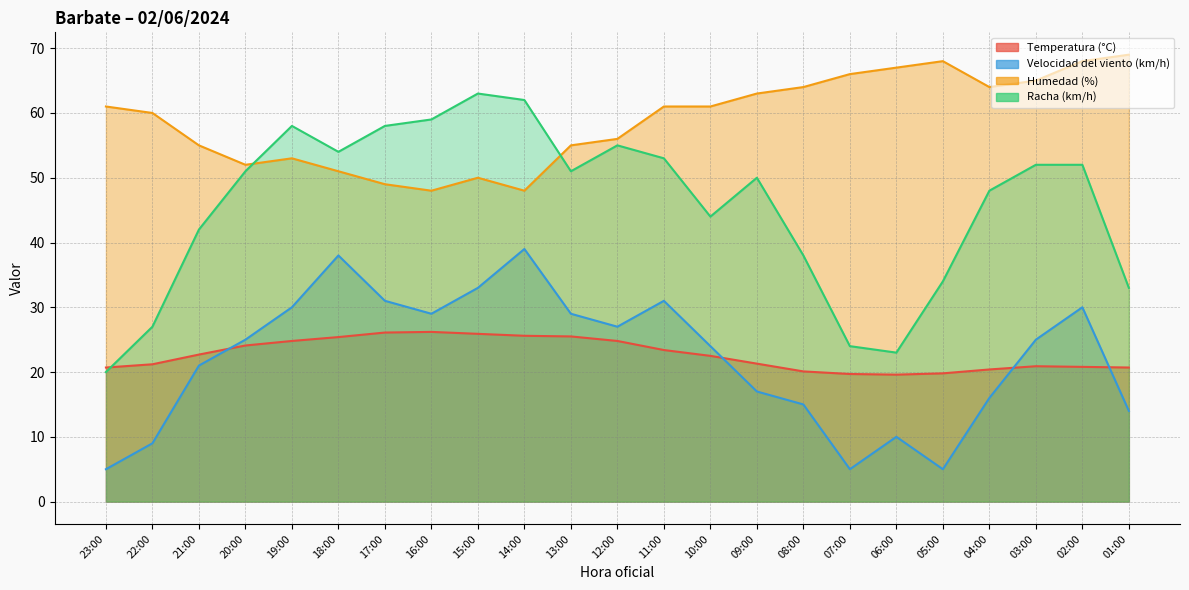

List the series in order of their peak value, lowest first.

Temperatura (°C), Velocidad del viento (km/h), Racha (km/h), Humedad (%)